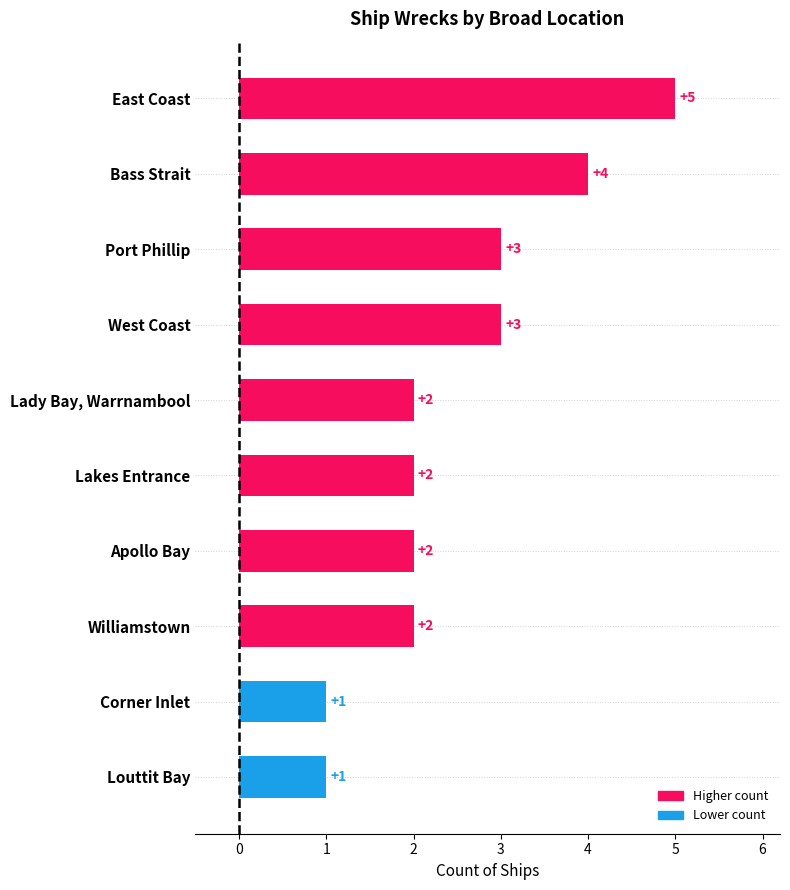

What is the difference between the maximum and minimum values?

4